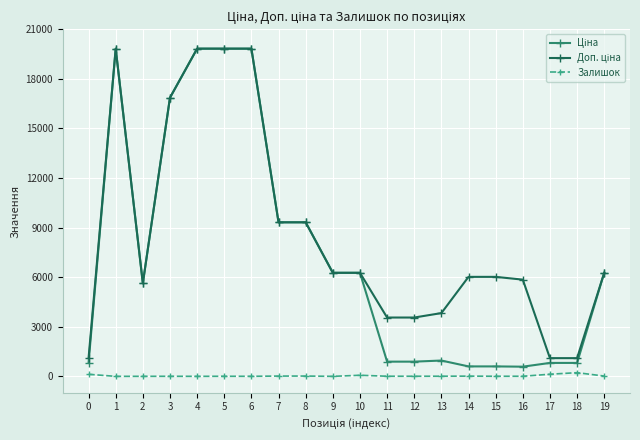

Reading left to right, list all the values displayed in this chart.

Ціна: 813.0	19831.1	5636.0	16863.2	19831.1	19831.1	19831.1	9321.4	9321.4	6266.7	6266.7	889.9	889.9	957.1	602.1	602.1	585.3	813.0	813.0	6266.7
Доп. ціна: 1101.8	19831.1	5636.0	16863.2	19831.1	19831.1	19831.1	9321.4	9321.4	6266.7	6266.7	3559.7	3559.7	3828.4	6020.8	6020.8	5852.9	1101.8	1101.8	6266.7
Залишок: 125.0	0.0	2.0	4.0	1.0	5.0	3.0	17.0	18.0	0.0	66.0	7.0	6.0	8.0	13.0	5.0	6.0	129.0	223.0	18.0